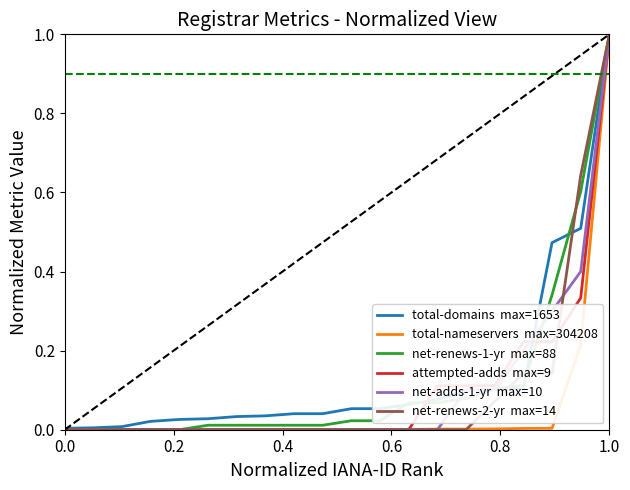

What is the greatest value displayed?

1.0